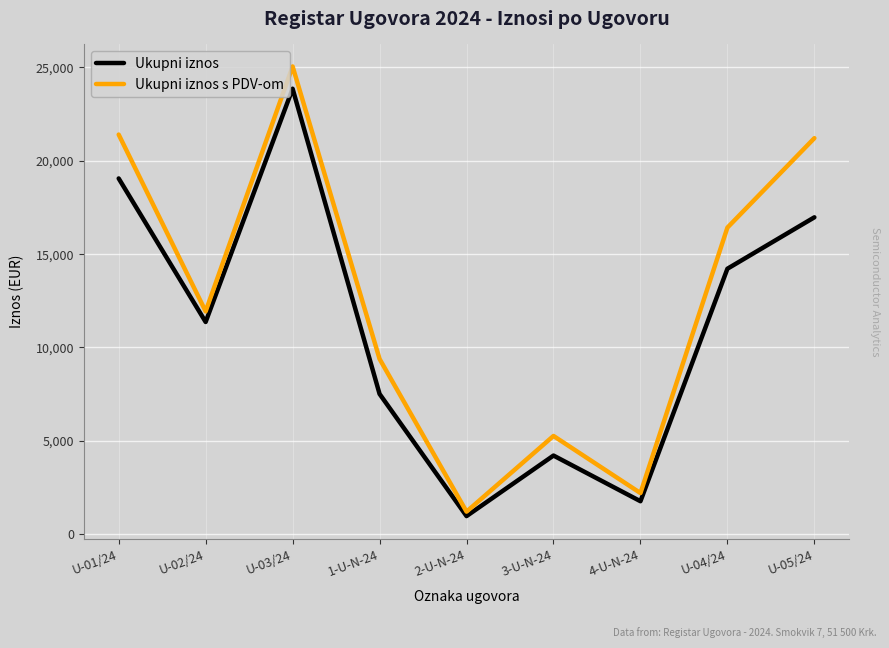

What is the label of the 9th point from the right?

U-01/24